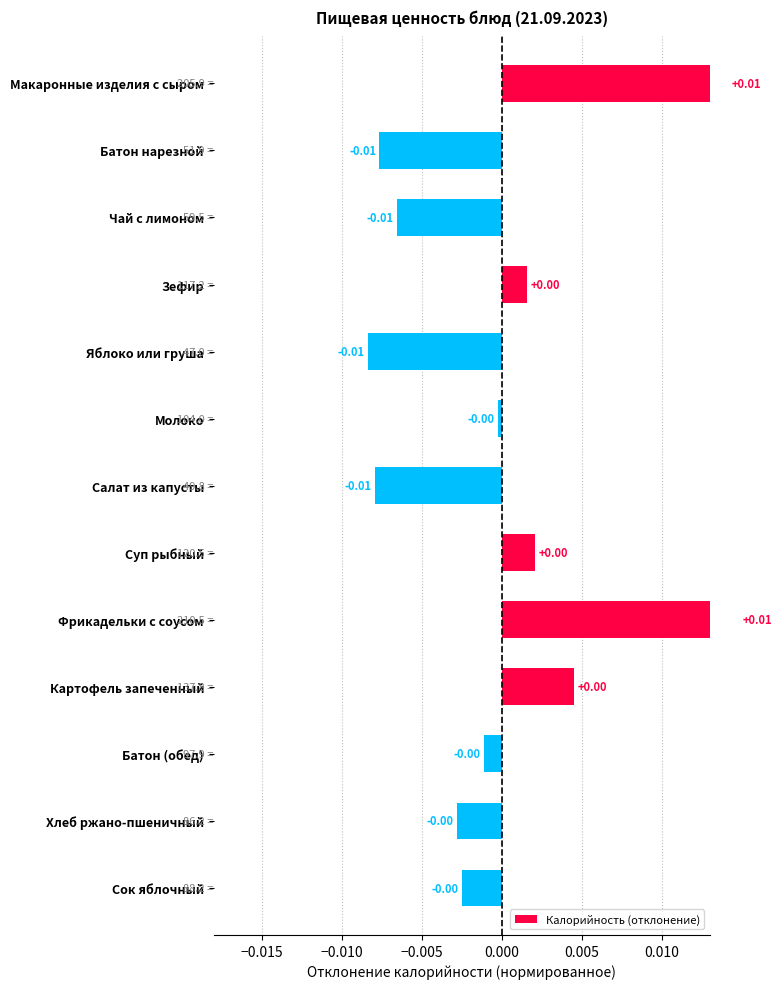

How many series are shown in this chart?

1